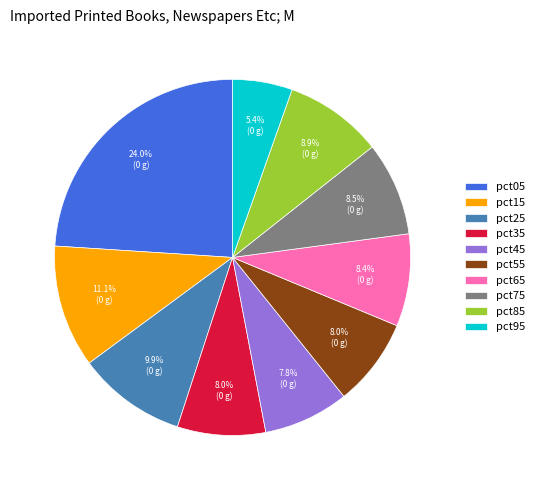

Which slice is the smallest?

pct95